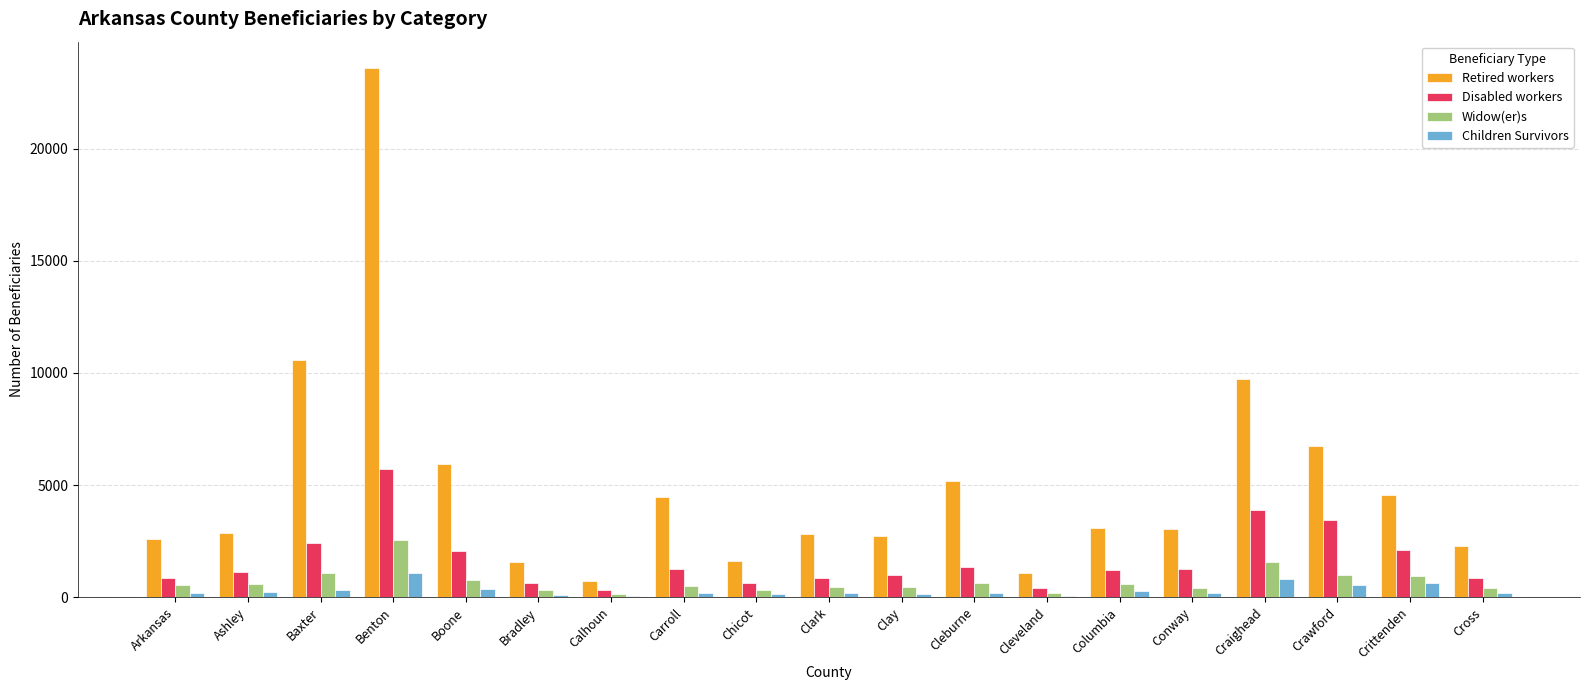

Which series has the largest total across all categories?

Retired workers